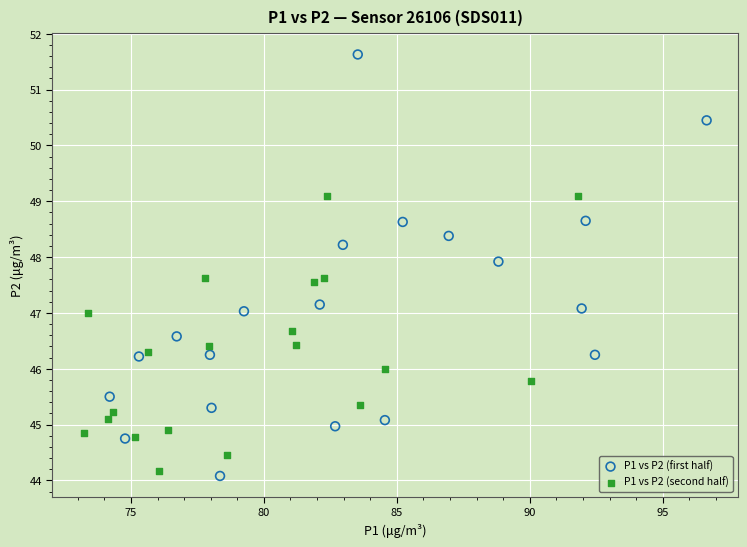

Which series has the largest Y range (max minus min)?

P1 vs P2 (first half)